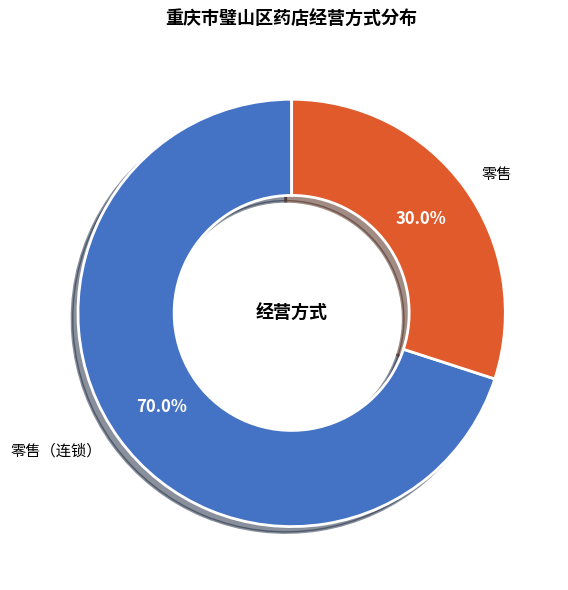

The 零售（连锁） slice represents 70% of the pie. True or false?

True